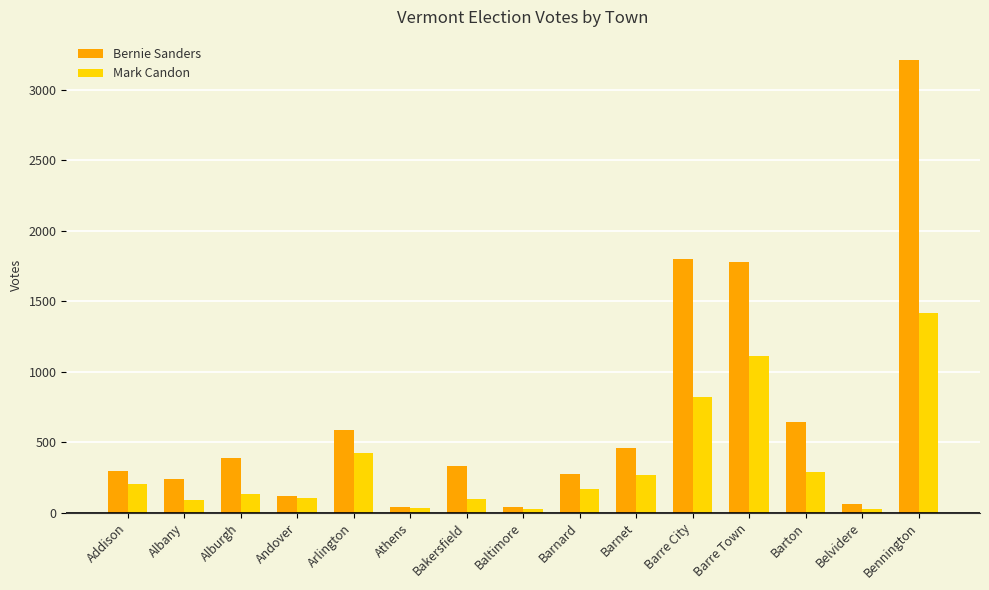

At which category does the chart reach its peak across all series?

Bennington